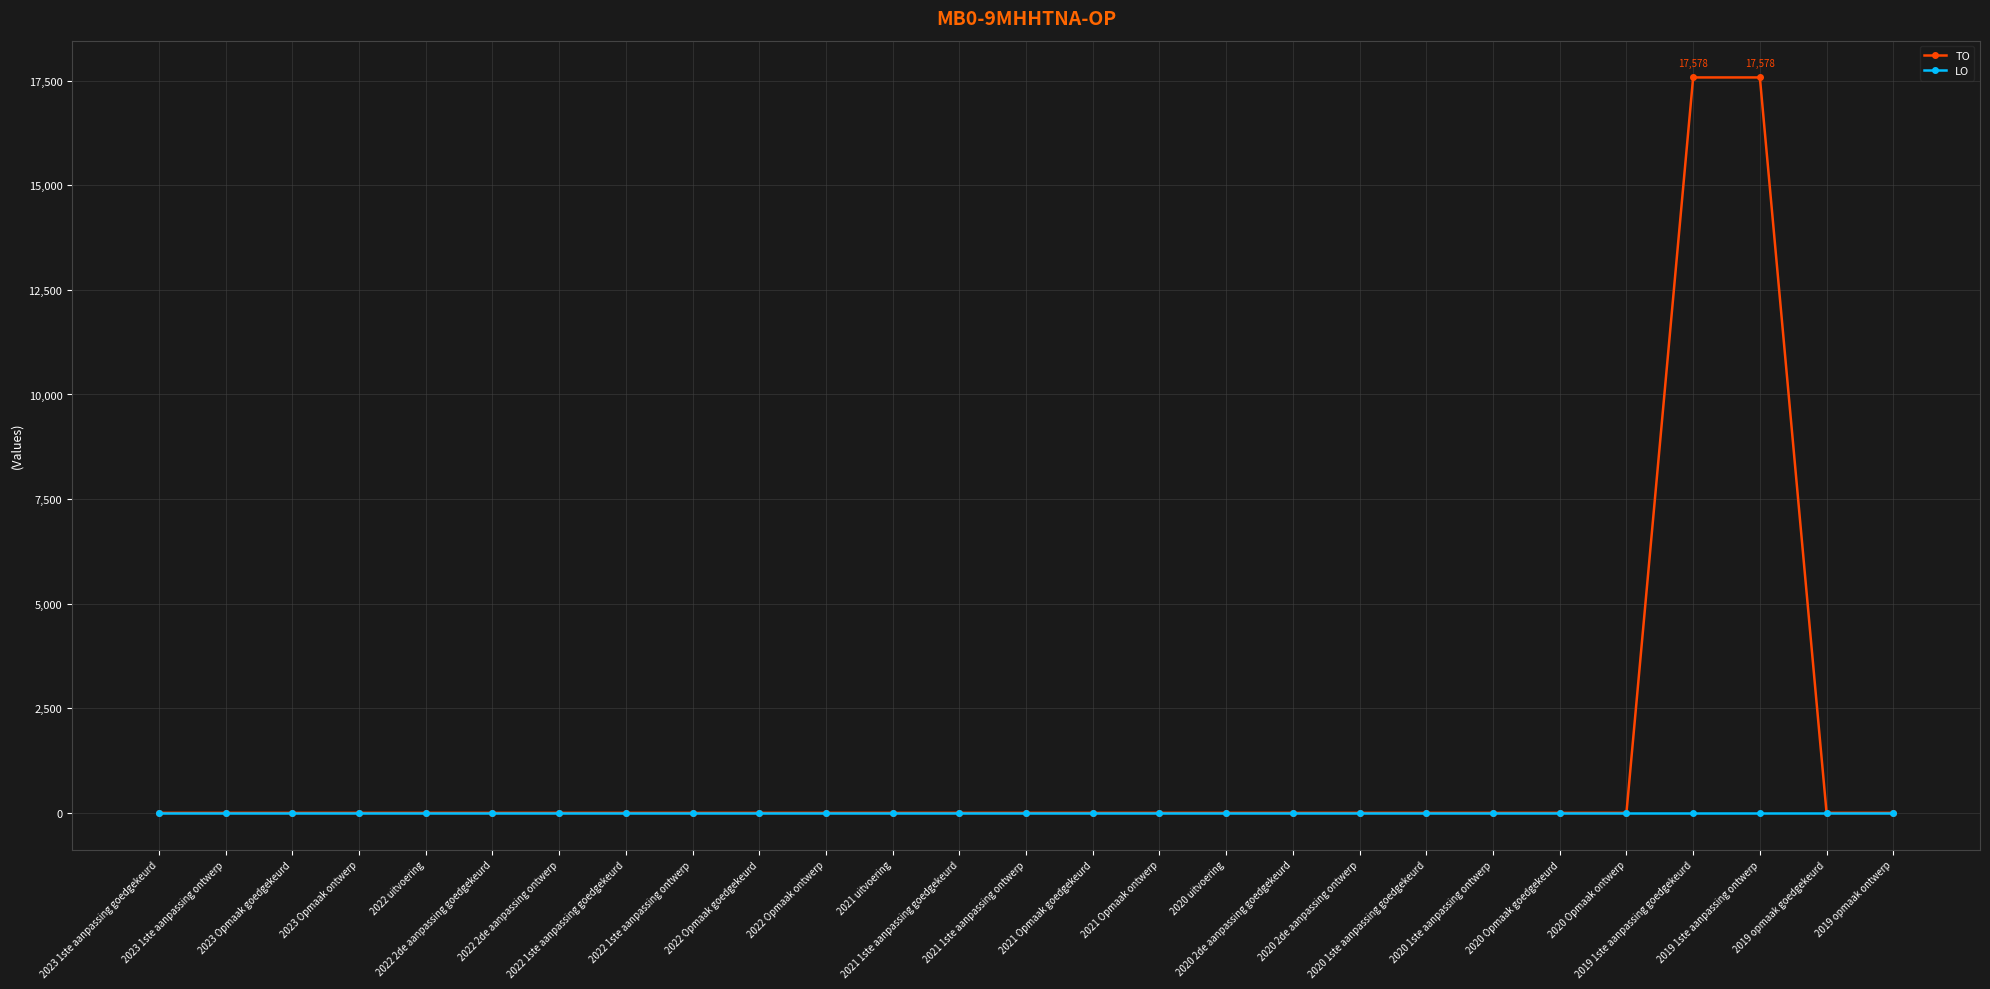

Which series has the largest total across all categories?

TO